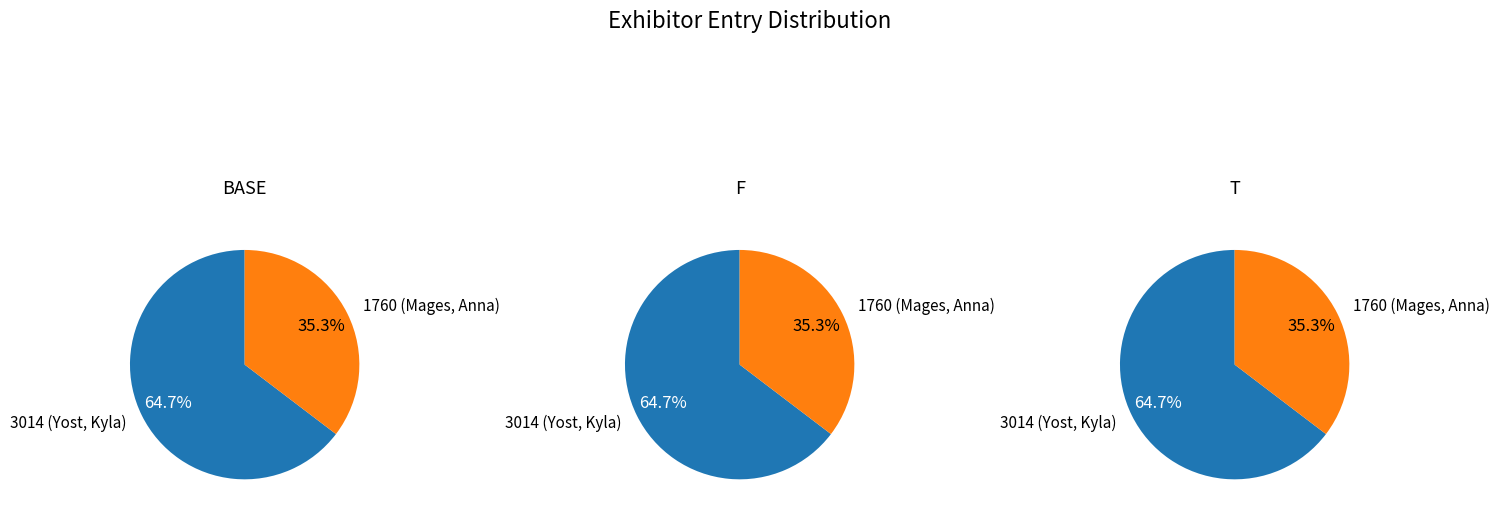

Is there a majority slice in this chart?

Yes